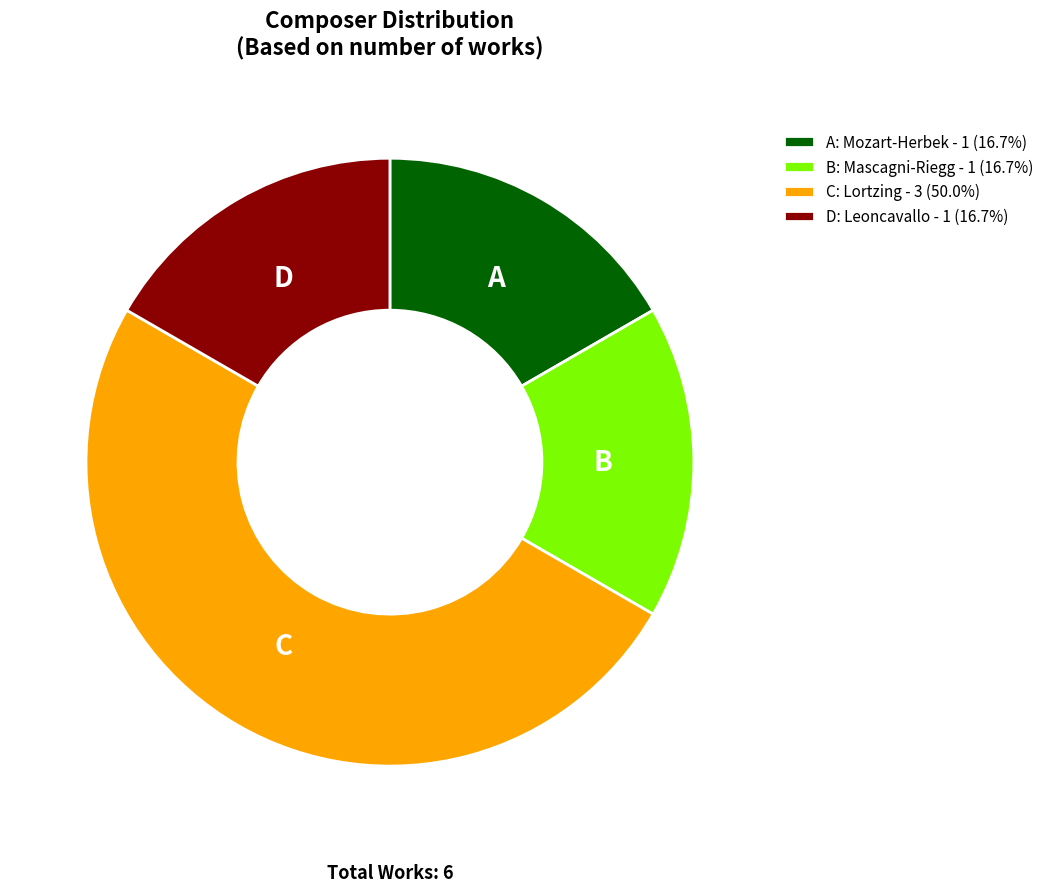

Is the sum of B: Mascagni-Riegg - 1 (16.7%) and C: Lortzing - 3 (50.0%) greater than half?

Yes